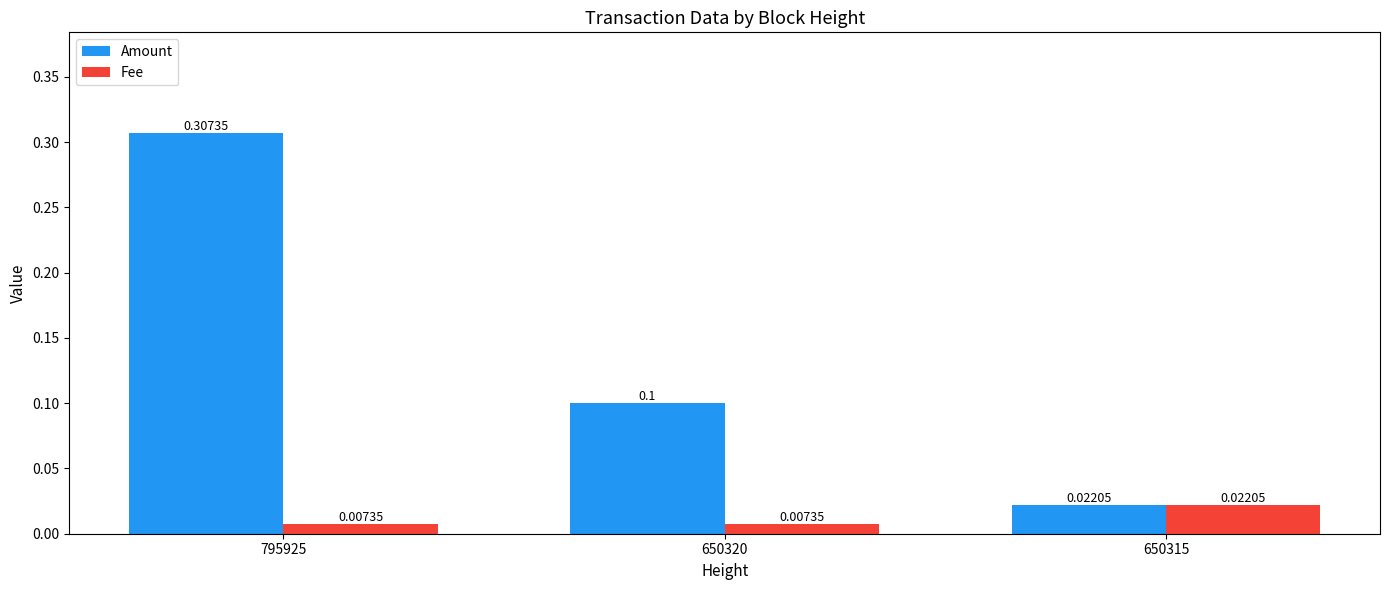

Which series has the widest spread of values?

Amount